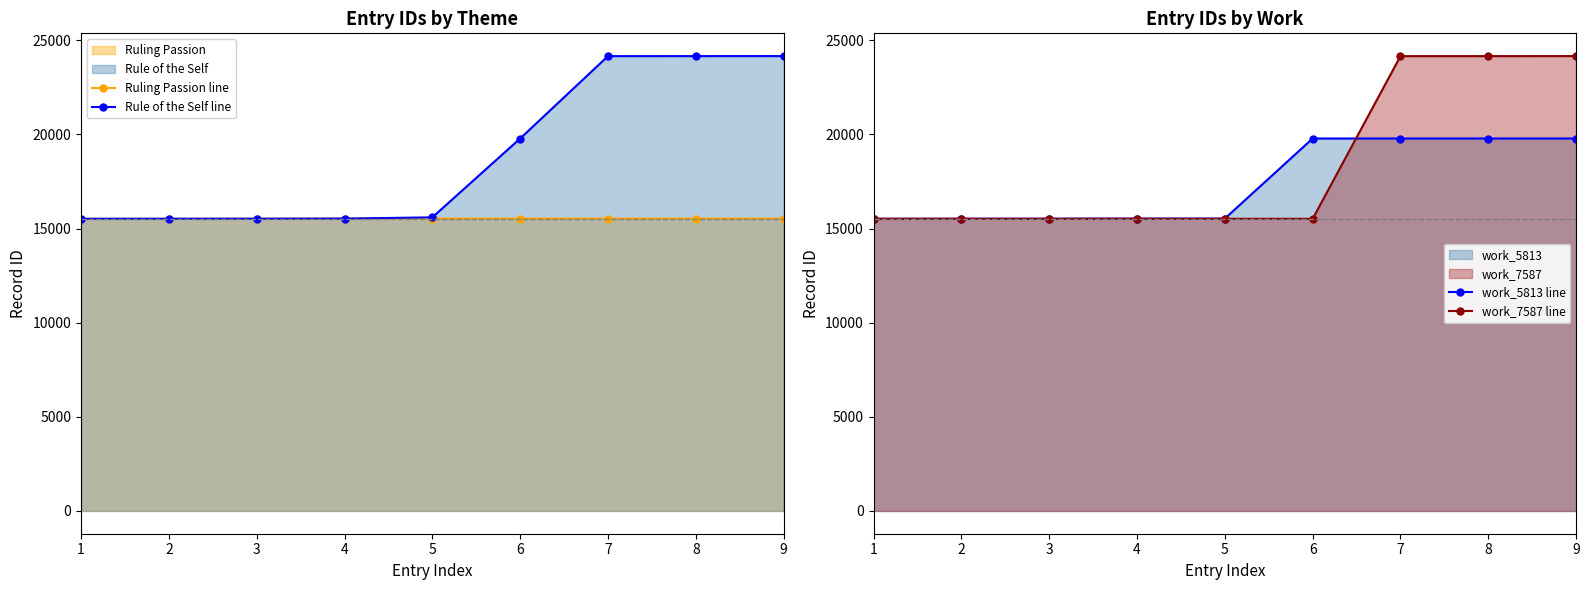

How many data points in work_7587 line are above 15519?

3